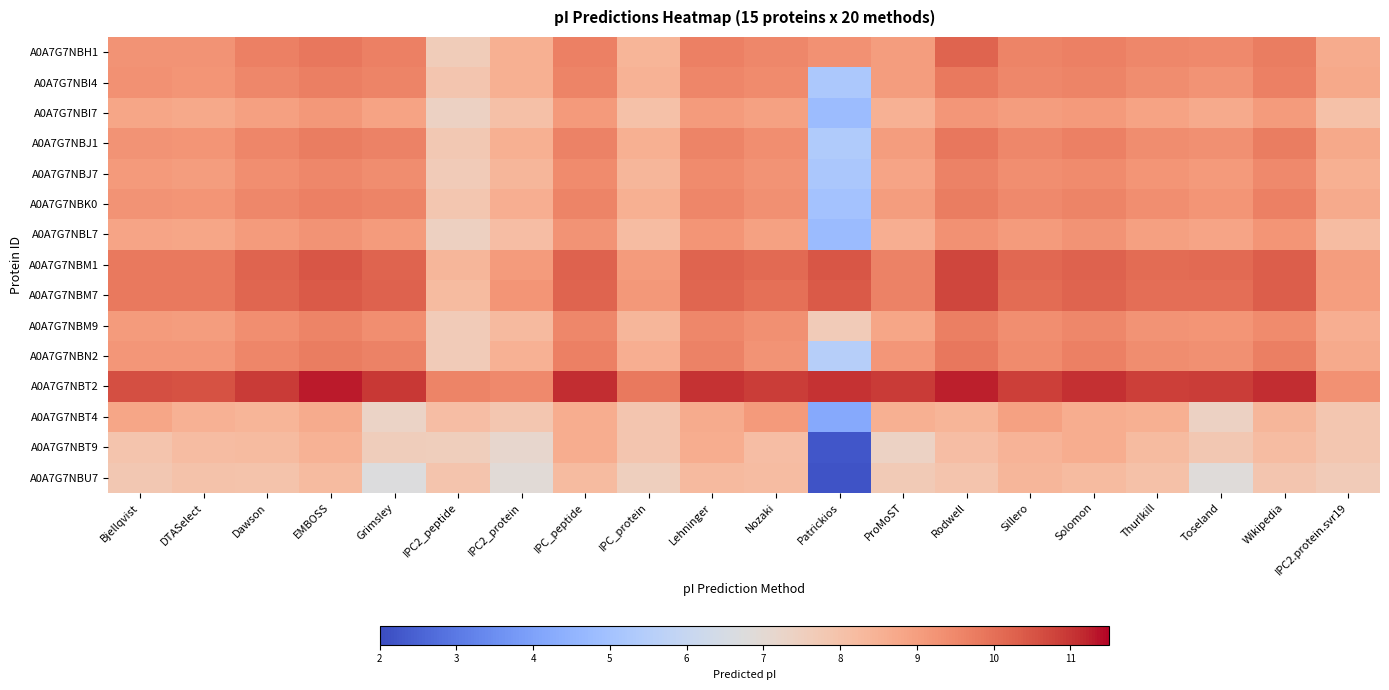

Reading left to right, list all the values displayed in this chart.

A0A7G7NBH1: Bjellqvist=9.3	DTASelect=9.2	Dawson=9.6	EMBOSS=9.9	Grimsley=9.7	IPC2_peptide=7.6	IPC2_protein=8.5	IPC_peptide=9.7	IPC_protein=8.4	Lehninger=9.7	Nozaki=9.5	Patrickios=9.3	ProMoST=9.0	Rodwell=10.2	Sillero=9.6	Solomon=9.7	Thurlkill=9.5	Toseland=9.5	Wikipedia=9.8	IPC2.protein.svr19=8.7
A0A7G7NBI4: Bjellqvist=9.3	DTASelect=9.2	Dawson=9.5	EMBOSS=9.7	Grimsley=9.6	IPC2_peptide=7.9	IPC2_protein=8.6	IPC_peptide=9.6	IPC_protein=8.5	Lehninger=9.5	Nozaki=9.4	Patrickios=5.2	ProMoST=9.0	Rodwell=9.8	Sillero=9.5	Solomon=9.6	Thurlkill=9.4	Toseland=9.3	Wikipedia=9.7	IPC2.protein.svr19=8.7
A0A7G7NBI7: Bjellqvist=8.8	DTASelect=8.7	Dawson=9.0	EMBOSS=9.1	Grimsley=8.9	IPC2_peptide=7.4	IPC2_protein=8.1	IPC_peptide=9.1	IPC_protein=8.0	Lehninger=9.1	Nozaki=8.9	Patrickios=4.8	ProMoST=8.5	Rodwell=9.2	Sillero=9.0	Solomon=9.1	Thurlkill=8.9	Toseland=8.7	Wikipedia=9.1	IPC2.protein.svr19=8.0
A0A7G7NBJ1: Bjellqvist=9.3	DTASelect=9.2	Dawson=9.6	EMBOSS=9.7	Grimsley=9.6	IPC2_peptide=7.8	IPC2_protein=8.6	IPC_peptide=9.6	IPC_protein=8.6	Lehninger=9.6	Nozaki=9.4	Patrickios=5.4	ProMoST=9.0	Rodwell=9.9	Sillero=9.5	Solomon=9.6	Thurlkill=9.4	Toseland=9.3	Wikipedia=9.7	IPC2.protein.svr19=8.7
A0A7G7NBJ7: Bjellqvist=9.1	DTASelect=9.0	Dawson=9.4	EMBOSS=9.5	Grimsley=9.4	IPC2_peptide=7.7	IPC2_protein=8.4	IPC_peptide=9.5	IPC_protein=8.3	Lehninger=9.4	Nozaki=9.3	Patrickios=5.2	ProMoST=8.8	Rodwell=9.6	Sillero=9.4	Solomon=9.5	Thurlkill=9.2	Toseland=9.1	Wikipedia=9.5	IPC2.protein.svr19=8.5
A0A7G7NBK0: Bjellqvist=9.3	DTASelect=9.2	Dawson=9.5	EMBOSS=9.7	Grimsley=9.6	IPC2_peptide=7.8	IPC2_protein=8.6	IPC_peptide=9.6	IPC_protein=8.6	Lehninger=9.5	Nozaki=9.3	Patrickios=5.0	ProMoST=9.0	Rodwell=9.7	Sillero=9.5	Solomon=9.6	Thurlkill=9.4	Toseland=9.2	Wikipedia=9.7	IPC2.protein.svr19=8.7
A0A7G7NBL7: Bjellqvist=8.8	DTASelect=8.8	Dawson=9.1	EMBOSS=9.2	Grimsley=9.1	IPC2_peptide=7.5	IPC2_protein=8.1	IPC_peptide=9.2	IPC_protein=8.2	Lehninger=9.2	Nozaki=8.9	Patrickios=4.8	ProMoST=8.6	Rodwell=9.3	Sillero=9.1	Solomon=9.2	Thurlkill=8.9	Toseland=8.8	Wikipedia=9.2	IPC2.protein.svr19=8.2
A0A7G7NBM1: Bjellqvist=9.8	DTASelect=9.8	Dawson=10.2	EMBOSS=10.5	Grimsley=10.2	IPC2_peptide=8.4	IPC2_protein=9.1	IPC_peptide=10.3	IPC_protein=9.1	Lehninger=10.2	Nozaki=10.1	Patrickios=10.5	ProMoST=9.6	Rodwell=10.7	Sillero=10.1	Solomon=10.2	Thurlkill=10.1	Toseland=10.1	Wikipedia=10.3	IPC2.protein.svr19=9.0
A0A7G7NBM7: Bjellqvist=9.8	DTASelect=9.8	Dawson=10.2	EMBOSS=10.4	Grimsley=10.2	IPC2_peptide=8.2	IPC2_protein=9.2	IPC_peptide=10.2	IPC_protein=9.1	Lehninger=10.2	Nozaki=10.0	Patrickios=10.4	ProMoST=9.6	Rodwell=10.7	Sillero=10.1	Solomon=10.2	Thurlkill=10.0	Toseland=10.0	Wikipedia=10.3	IPC2.protein.svr19=9.0
A0A7G7NBM9: Bjellqvist=9.1	DTASelect=9.0	Dawson=9.4	EMBOSS=9.6	Grimsley=9.4	IPC2_peptide=7.7	IPC2_protein=8.3	IPC_peptide=9.5	IPC_protein=8.3	Lehninger=9.5	Nozaki=9.3	Patrickios=7.7	ProMoST=8.8	Rodwell=9.7	Sillero=9.4	Solomon=9.5	Thurlkill=9.3	Toseland=9.2	Wikipedia=9.5	IPC2.protein.svr19=8.6
A0A7G7NBN2: Bjellqvist=9.2	DTASelect=9.2	Dawson=9.5	EMBOSS=9.7	Grimsley=9.6	IPC2_peptide=7.7	IPC2_protein=8.5	IPC_peptide=9.6	IPC_protein=8.6	Lehninger=9.6	Nozaki=9.3	Patrickios=5.5	ProMoST=9.2	Rodwell=9.9	Sillero=9.5	Solomon=9.7	Thurlkill=9.4	Toseland=9.3	Wikipedia=9.7	IPC2.protein.svr19=8.7
A0A7G7NBT2: Bjellqvist=10.6	DTASelect=10.6	Dawson=10.9	EMBOSS=11.3	Grimsley=10.9	IPC2_peptide=9.6	IPC2_protein=9.5	IPC_peptide=11.1	IPC_protein=9.8	Lehninger=11.1	Nozaki=10.9	Patrickios=11.0	ProMoST=10.9	Rodwell=11.2	Sillero=10.9	Solomon=11.1	Thurlkill=10.9	Toseland=10.9	Wikipedia=11.1	IPC2.protein.svr19=9.3
A0A7G7NBT4: Bjellqvist=8.8	DTASelect=8.5	Dawson=8.4	EMBOSS=8.7	Grimsley=7.3	IPC2_peptide=8.2	IPC2_protein=7.8	IPC_peptide=8.6	IPC_protein=7.9	Lehninger=8.7	Nozaki=9.1	Patrickios=4.2	ProMoST=8.6	Rodwell=8.4	Sillero=8.9	Solomon=8.6	Thurlkill=8.6	Toseland=7.4	Wikipedia=8.3	IPC2.protein.svr19=7.8
A0A7G7NBT9: Bjellqvist=7.9	DTASelect=8.2	Dawson=8.2	EMBOSS=8.5	Grimsley=7.6	IPC2_peptide=7.6	IPC2_protein=7.1	IPC_peptide=8.6	IPC_protein=7.9	Lehninger=8.6	Nozaki=8.1	Patrickios=2.2	ProMoST=7.4	Rodwell=8.1	Sillero=8.4	Solomon=8.6	Thurlkill=8.2	Toseland=7.8	Wikipedia=8.2	IPC2.protein.svr19=7.8
A0A7G7NBU7: Bjellqvist=7.8	DTASelect=8.0	Dawson=8.0	EMBOSS=8.2	Grimsley=6.7	IPC2_peptide=7.9	IPC2_protein=6.9	IPC_peptide=8.2	IPC_protein=7.5	Lehninger=8.3	Nozaki=8.2	Patrickios=2.2	ProMoST=7.7	Rodwell=7.9	Sillero=8.3	Solomon=8.2	Thurlkill=8.0	Toseland=6.9	Wikipedia=7.9	IPC2.protein.svr19=7.7